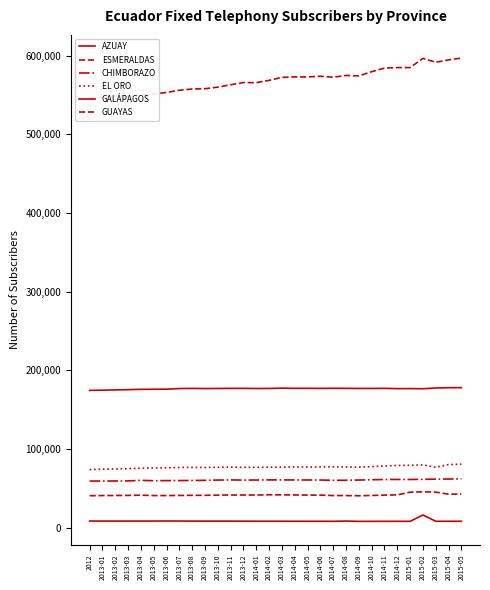

At how many categories does at least one series exceed 593484?

3